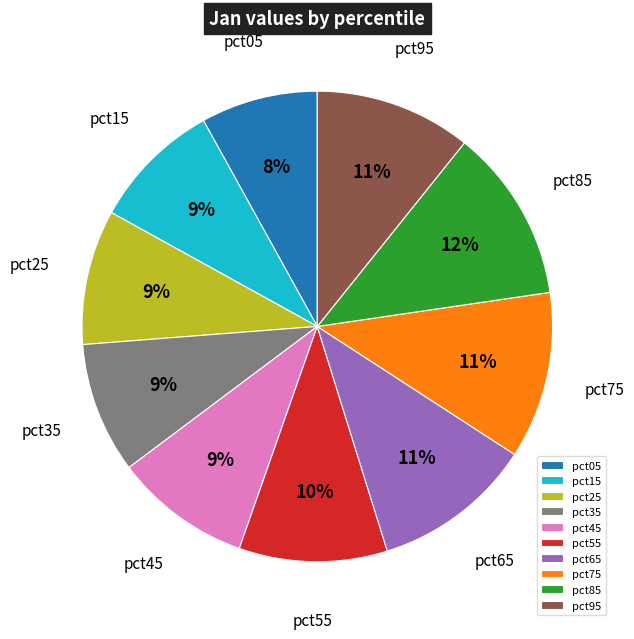

Do pct95 and pct65 together represent more than half of the pie?

No